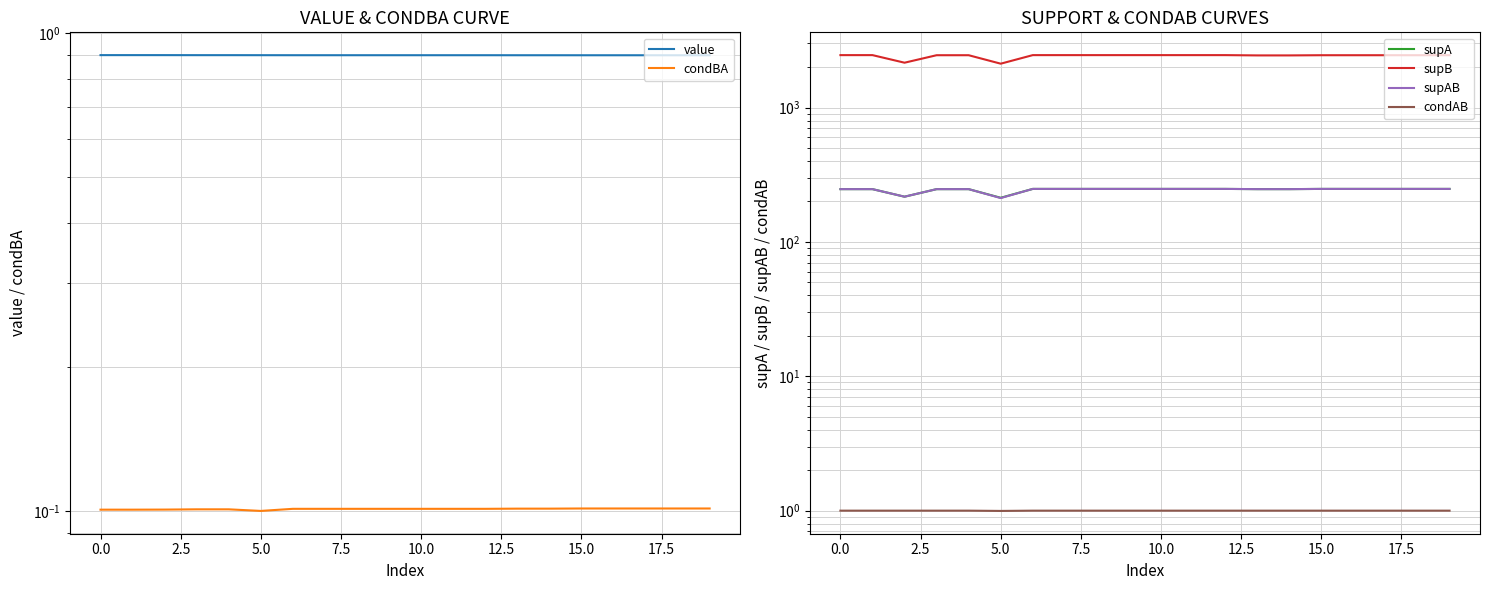

What is the minimum value for value?

0.9